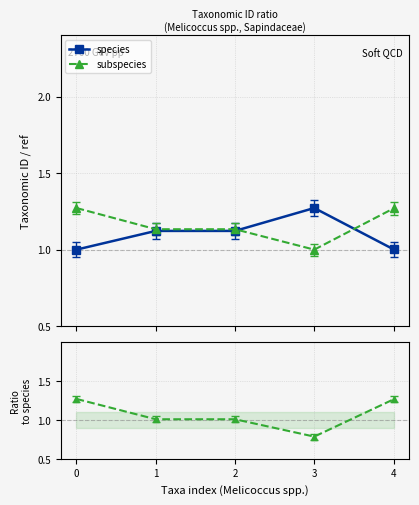

What is the value of the species point at the 5th from the left?

1.0